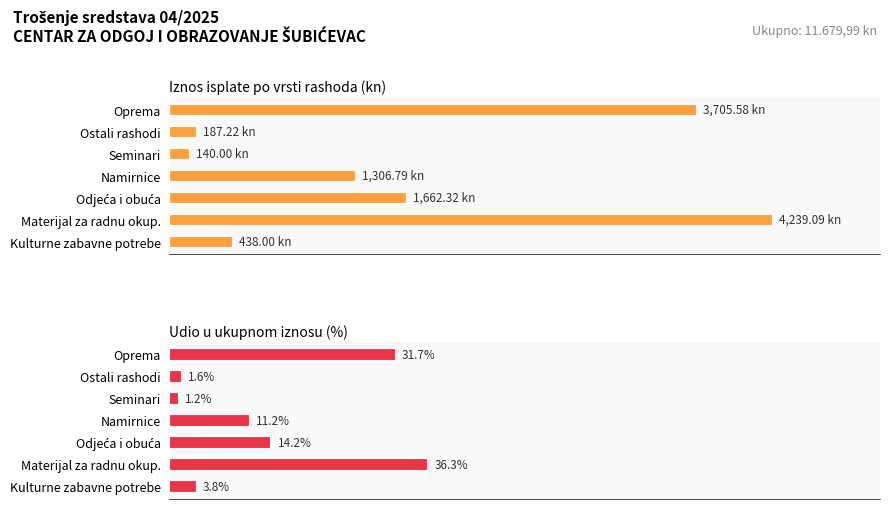

True or false: Iznos isplate po vrsti rashoda (kn) has a value of 904.5 at Oprema.

False